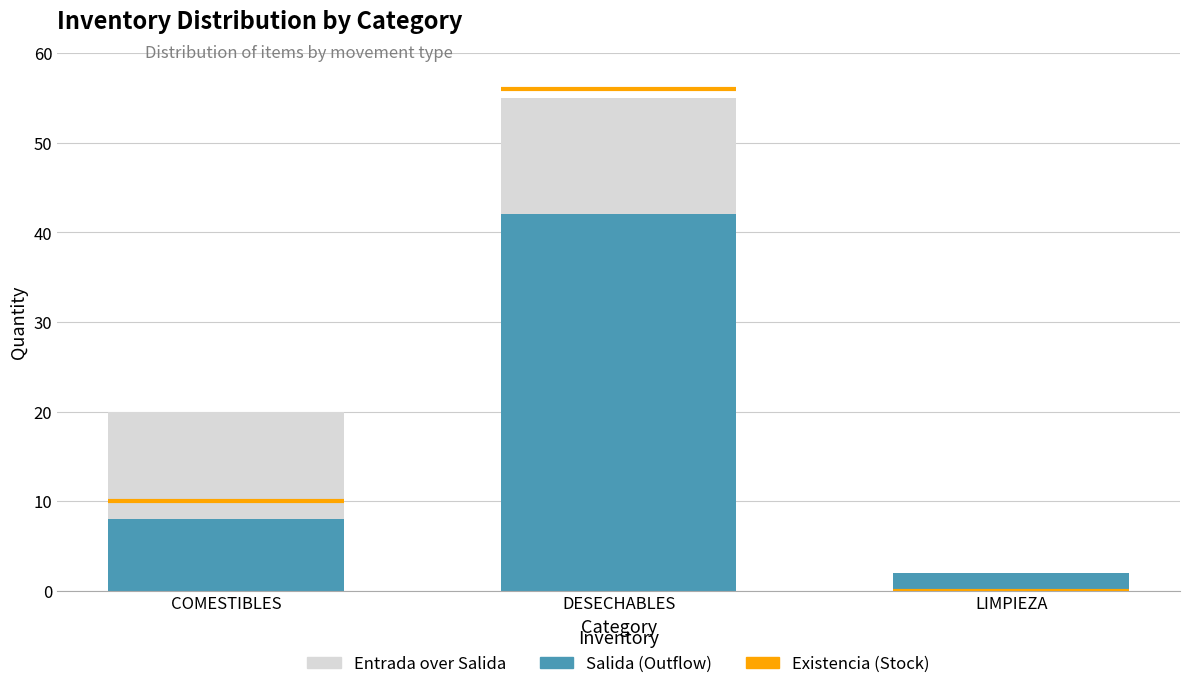

Which category has the highest value in the Entrada over Salida (Inflow excess) series?

DESECHABLES